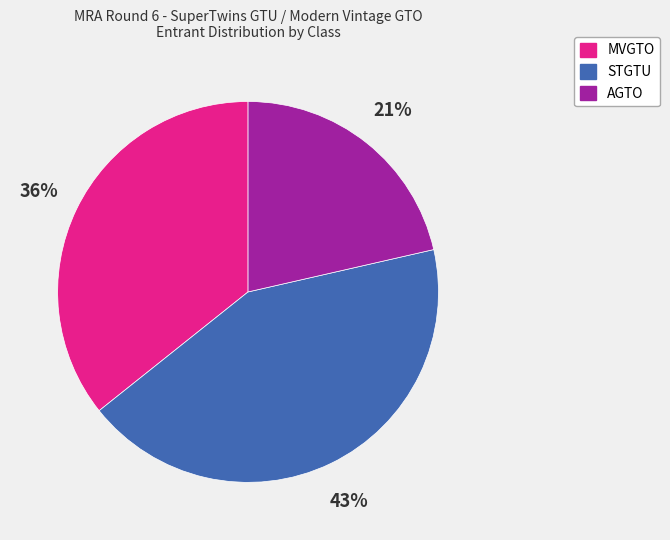

True or false: STGTU accounts for 43% of the total.

True